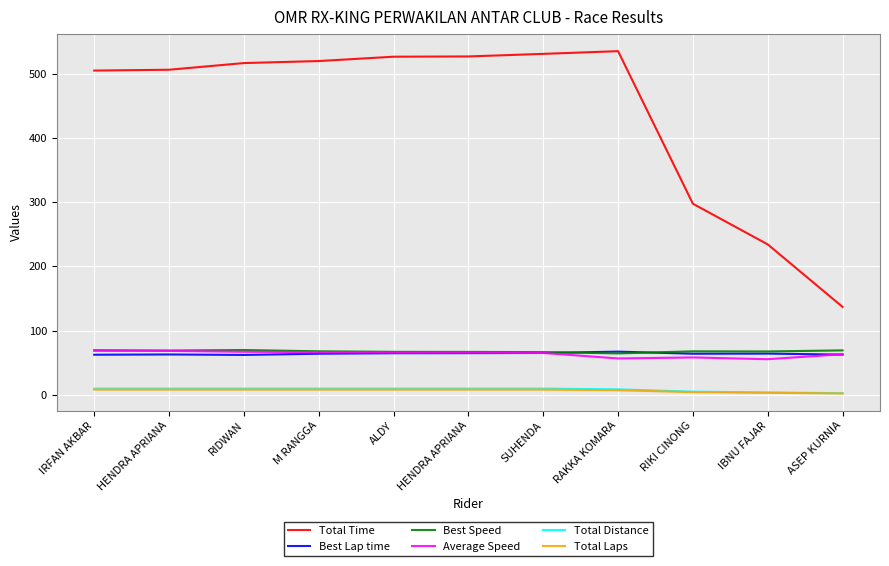

Reading left to right, list all the values displayed in this chart.

Total Time: 504.9	506.2	516.6	519.8	526.5	526.9	531.0	535.2	297.5	234.2	136.8
Best Lap time: 62.3	62.7	62.0	63.9	64.7	64.8	65.1	67.1	63.9	64.1	62.5
Best Speed: 69.3	68.9	69.7	67.7	66.8	66.7	66.4	64.3	67.6	67.4	69.1
Average Speed: 68.4	68.3	66.9	66.5	65.6	65.6	65.1	56.5	58.1	55.3	63.2
Total Distance: 9.6	9.6	9.6	9.6	9.6	9.6	9.6	8.4	4.8	3.6	2.4
Total Laps: 8.0	8.0	8.0	8.0	8.0	8.0	8.0	7.0	4.0	3.0	2.0